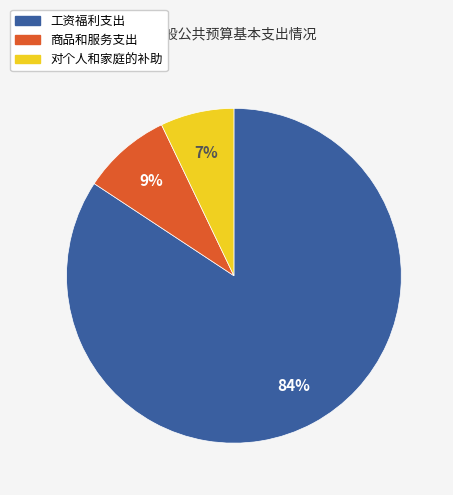

Is the sum of 工资福利支出 and 对个人和家庭的补助 greater than half?

Yes